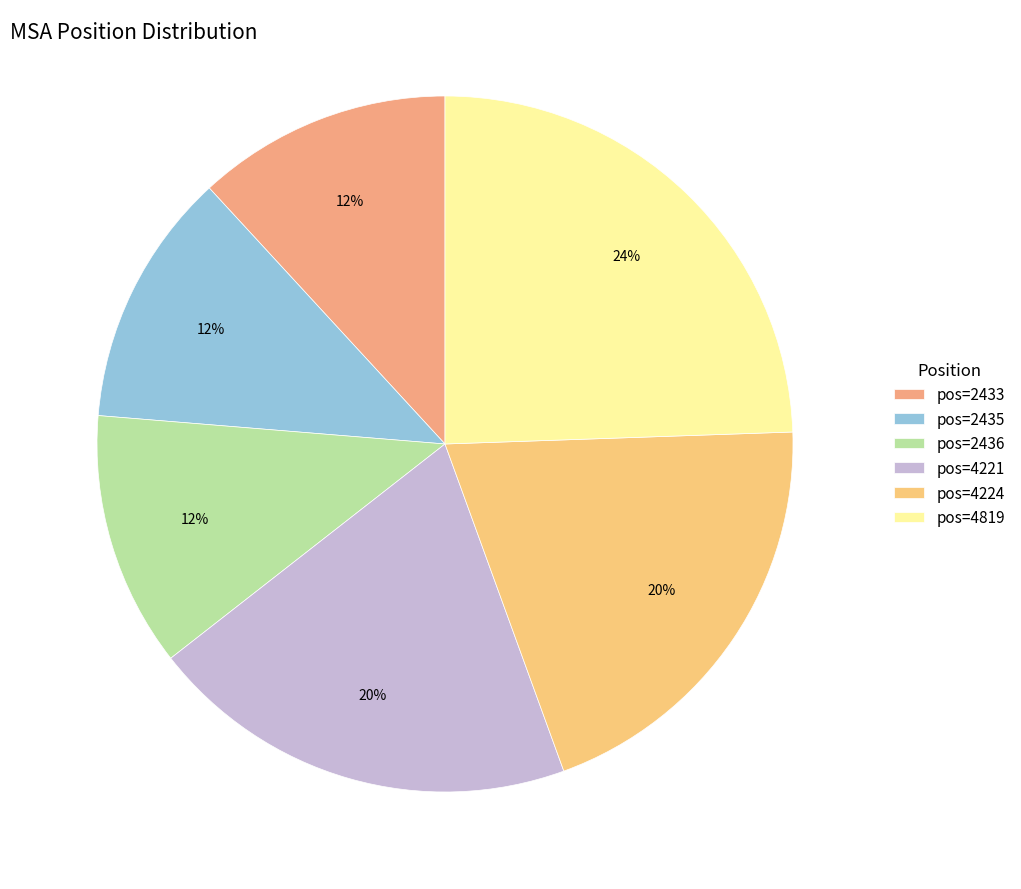

Count the number of slices in the pie.

6